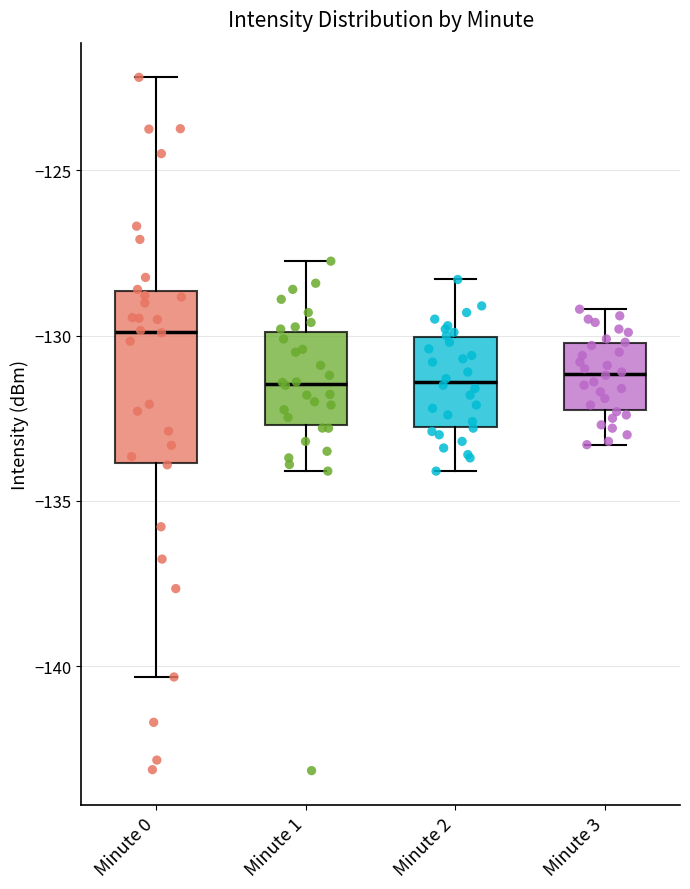

Reading left to right, transcribe this box plot: for each box, give where its median line is, the range the box spans, and where its two whiskers end, as read against the y-axis. The values are not printed on the chart, so give them approximately, as read against the axis.

Minute 0: median -130.0, box -134.0 to -128.5, whiskers -140.5 to -122.0
Minute 1: median -131.5, box -132.5 to -130.0, whiskers -134.0 to -127.5
Minute 2: median -131.5, box -132.5 to -130.0, whiskers -134.0 to -128.5
Minute 3: median -131.0, box -132.0 to -130.0, whiskers -133.5 to -129.0